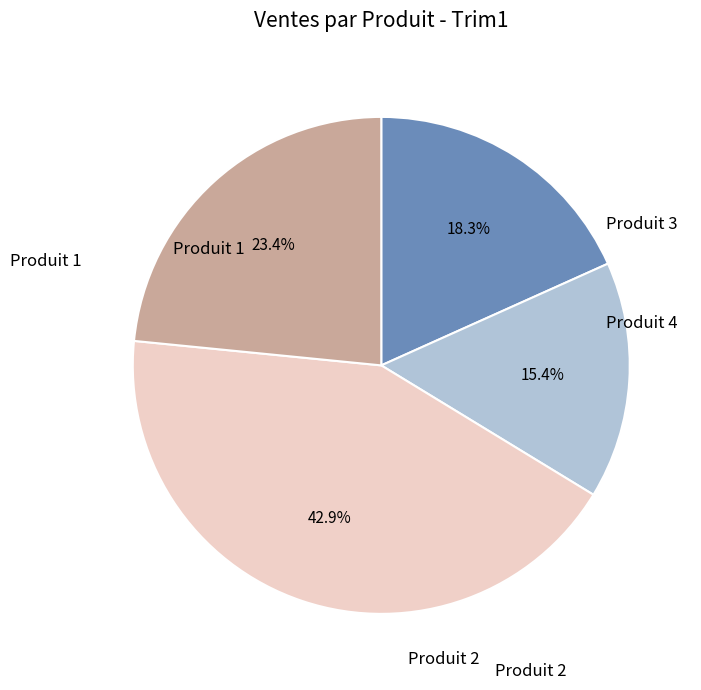

Is there any slice that represents more than half of the pie?

No